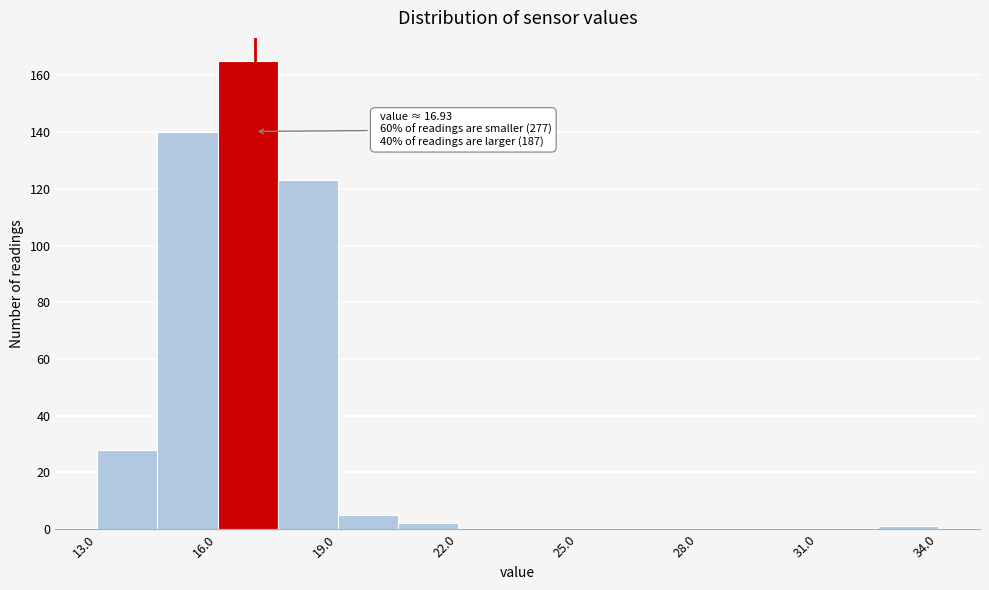

Around what value on the x-axis is the tallest bar? Give the approximate position of its centre, as read against the axis.

17.0